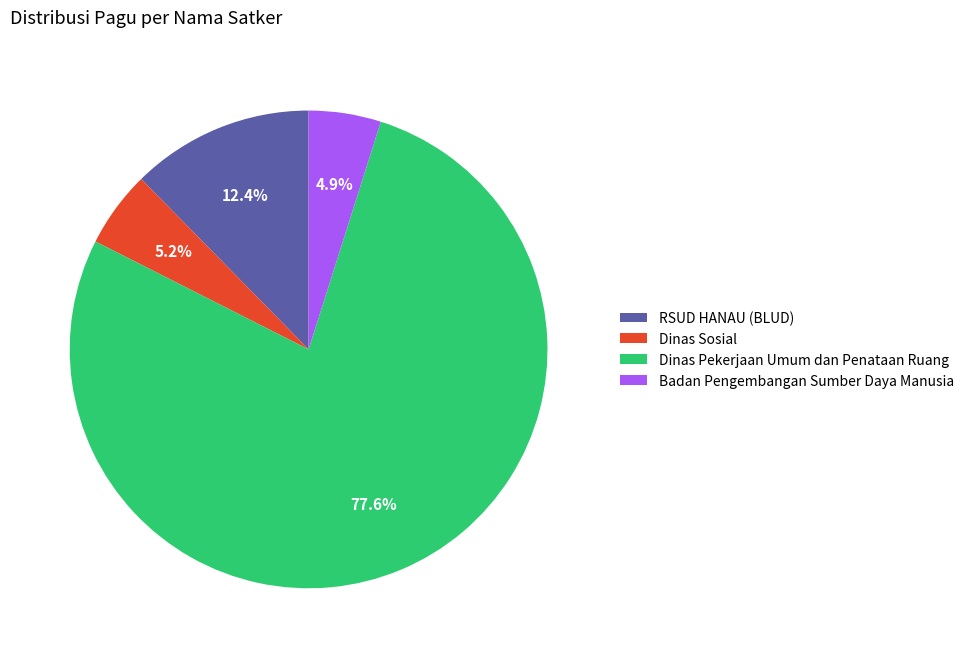

Which slice is the largest?

Dinas Pekerjaan Umum dan Penataan Ruang